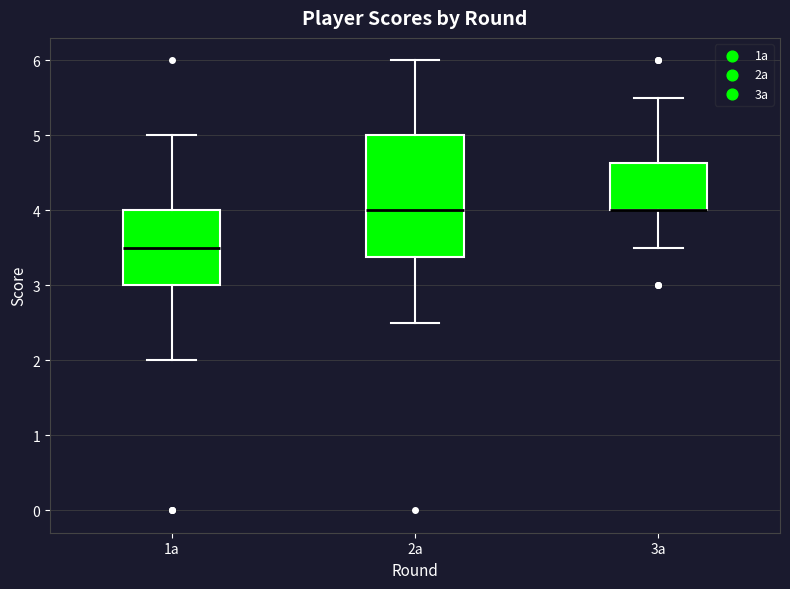

Where does the lower whisker of the box for 3a end on the y-axis? The values are not printed on the chart, so give them approximately, as read against the axis.

3.5